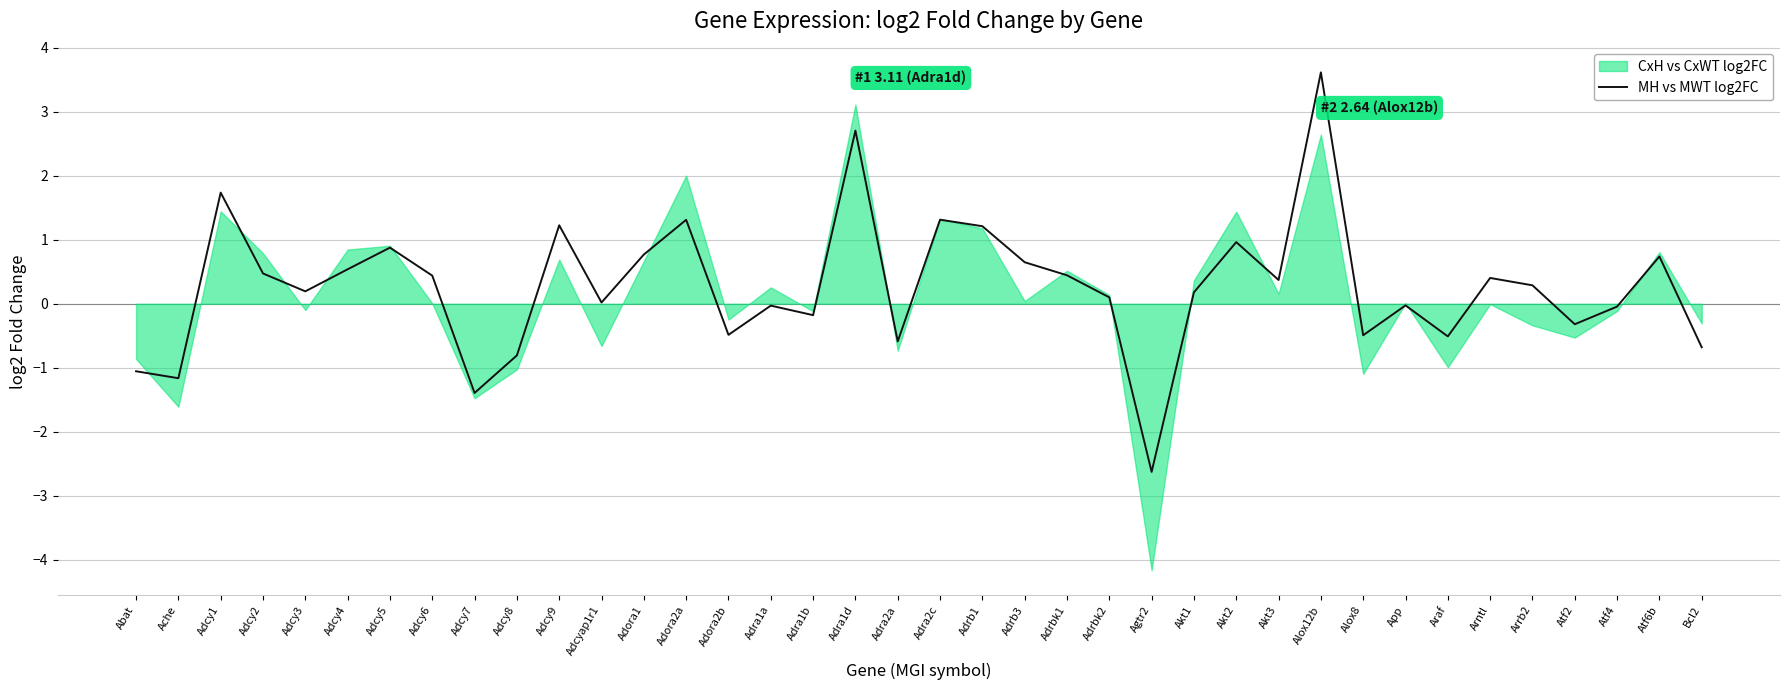

What is the minimum value shown in the chart?

-2.6